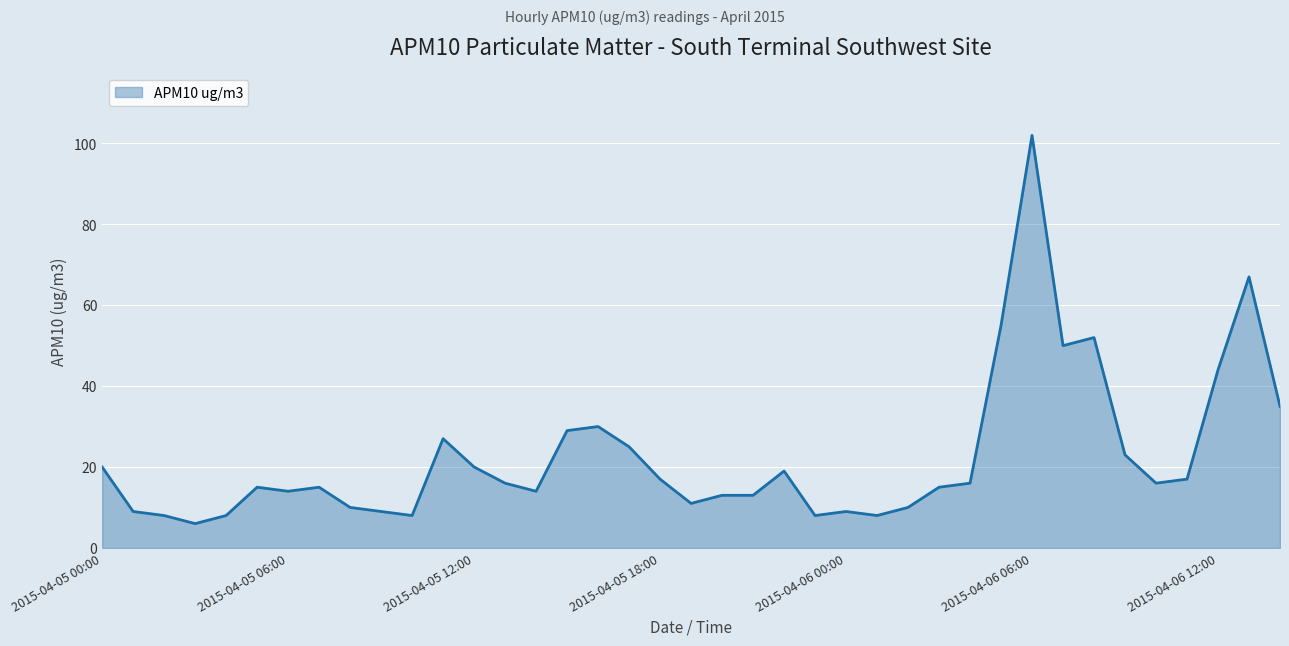

What is the maximum value shown in the chart?

102